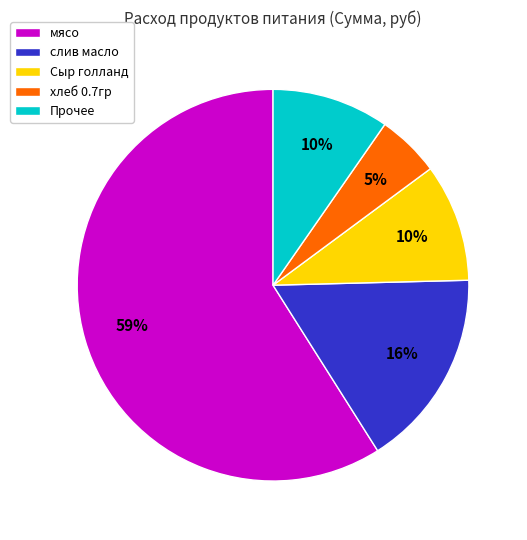

Does any single category account for the majority?

Yes